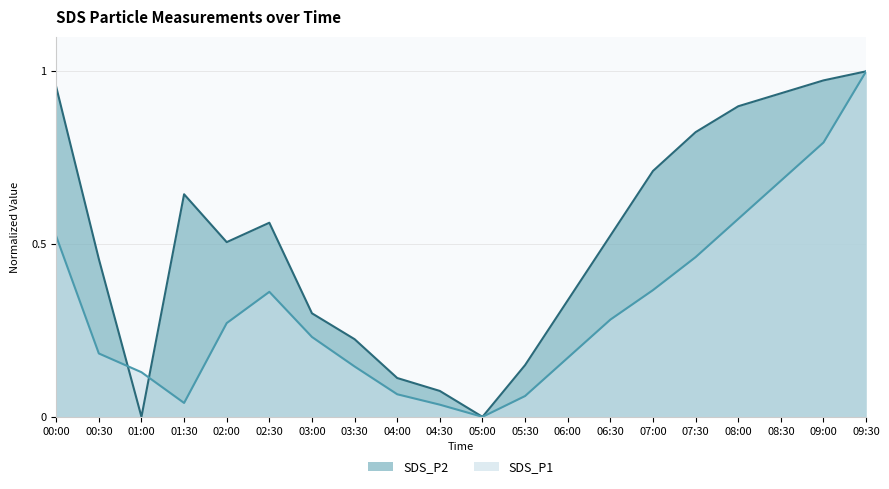

Does the chart have visible grid lines?

Yes